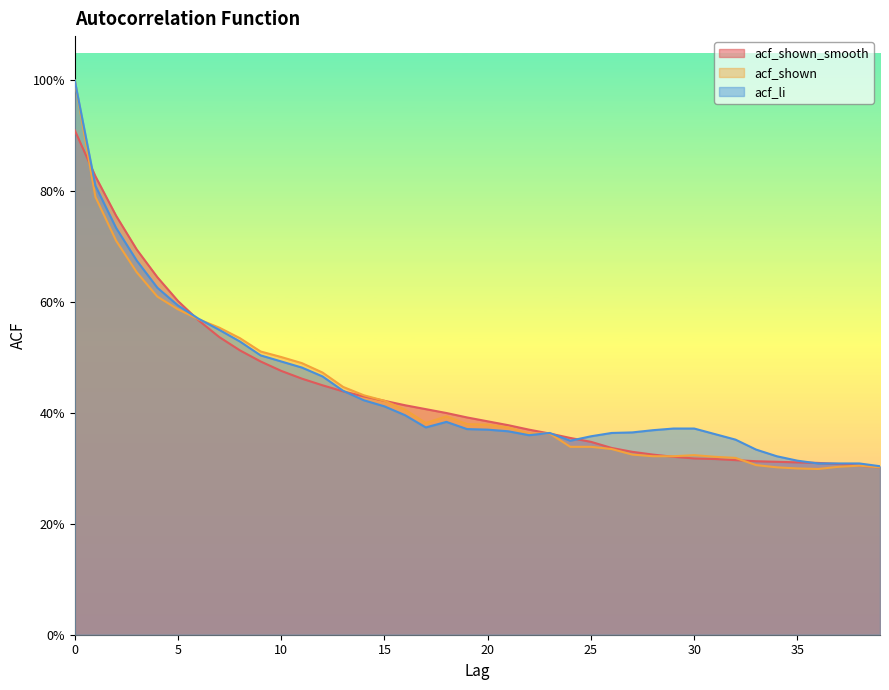

What is the value of the acf_shown point at the 24th from the left?

0.4